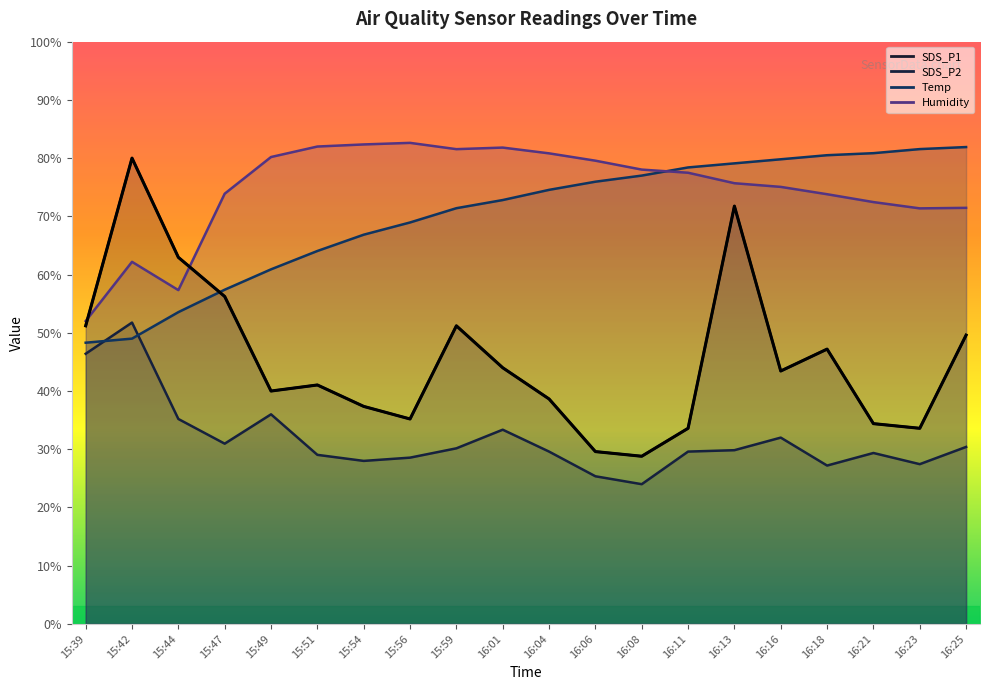

What is the average value of the SDS_P2 series?

31.7